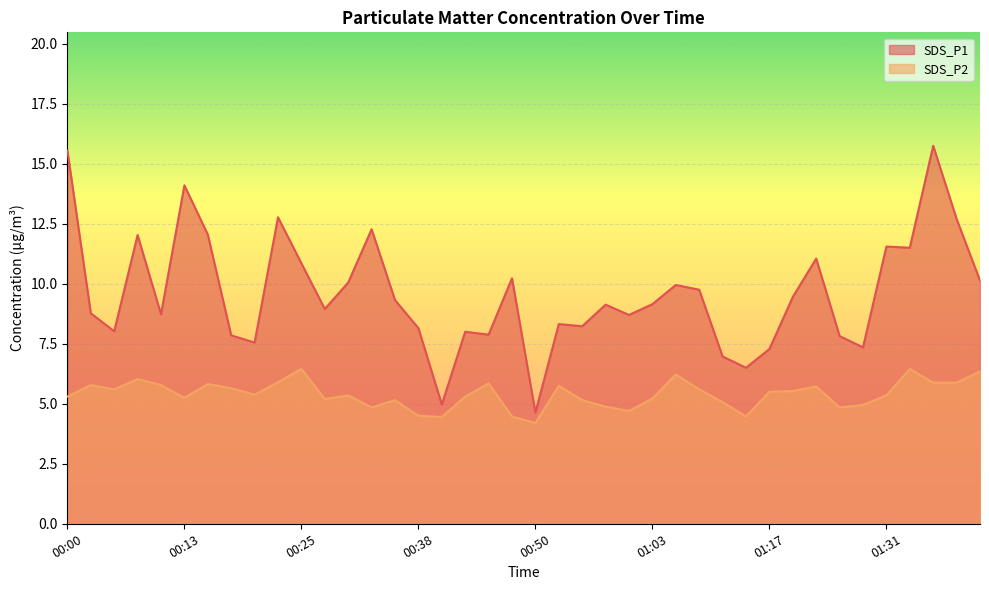

Reading left to right, extract all data points from this chart.

SDS_P1: 15.6	8.8	8.0	12.0	8.7	14.1	12.1	7.8	7.5	12.8	10.8	8.9	10.1	12.3	9.3	8.2	5.0	8.0	7.9	10.2	4.6	8.3	8.2	9.1	8.7	9.2	9.9	9.8	7.0	6.5	7.3	9.4	11.1	7.8	7.3	11.6	11.5	15.8	12.7	10.1
SDS_P2: 5.3	5.8	5.6	6.0	5.8	5.2	5.8	5.7	5.4	5.9	6.5	5.2	5.3	4.8	5.2	4.5	4.5	5.3	5.8	4.5	4.2	5.8	5.2	4.9	4.7	5.2	6.2	5.6	5.1	4.5	5.5	5.5	5.7	4.8	5.0	5.3	6.5	5.9	5.9	6.3